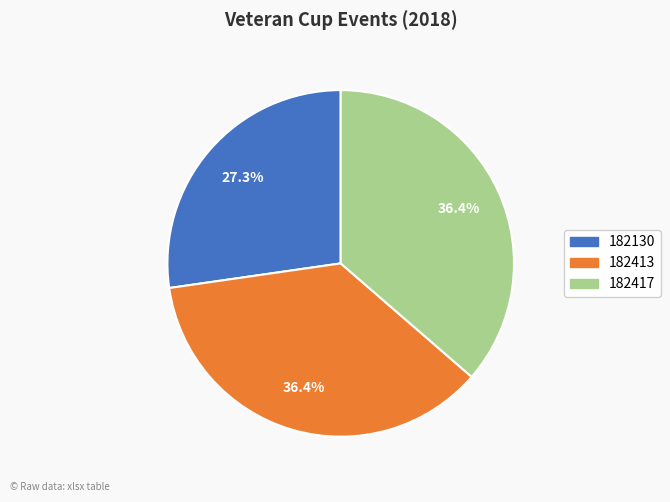

What is the smallest slice in the pie chart?

182130